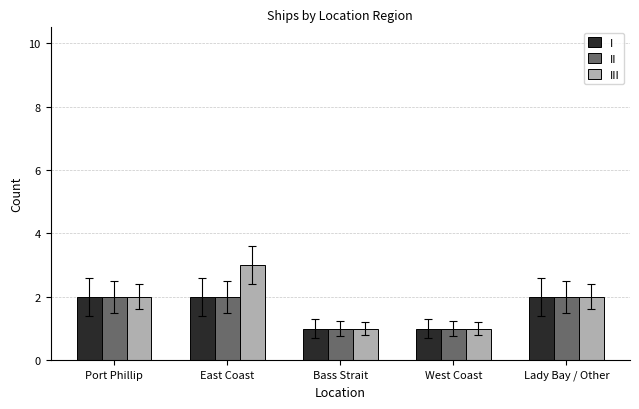

What is the approximate value of II at Port Phillip?

2